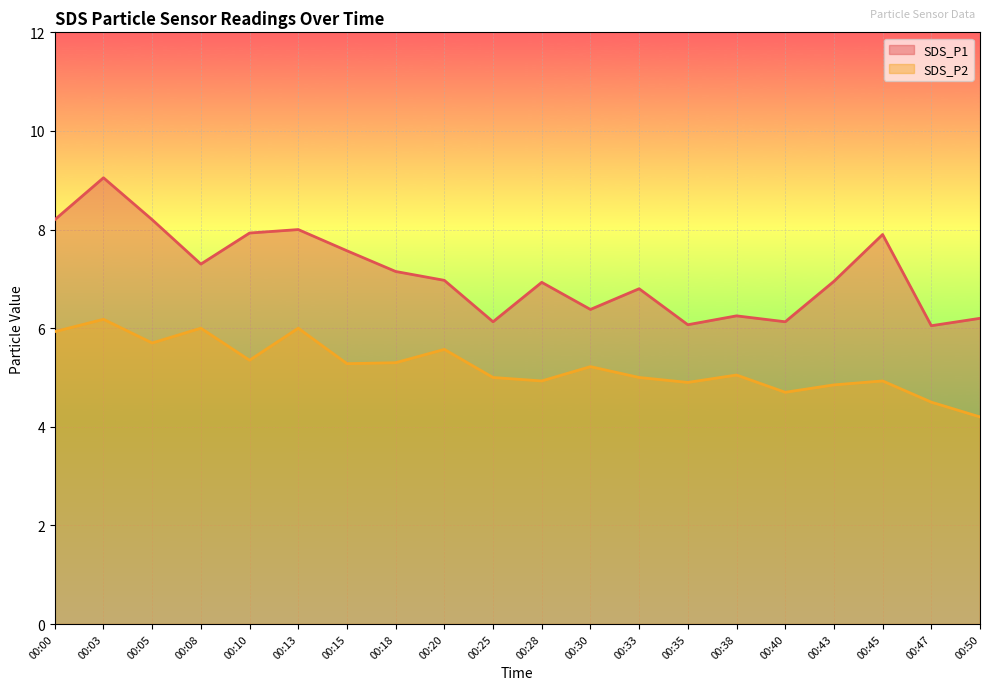

At which category does SDS_P1 reach its first local valley?

00:08